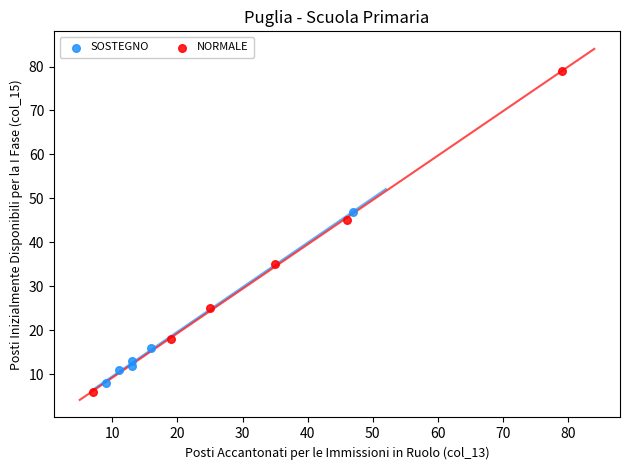

Which series contains the highest Y value?

NORMALE